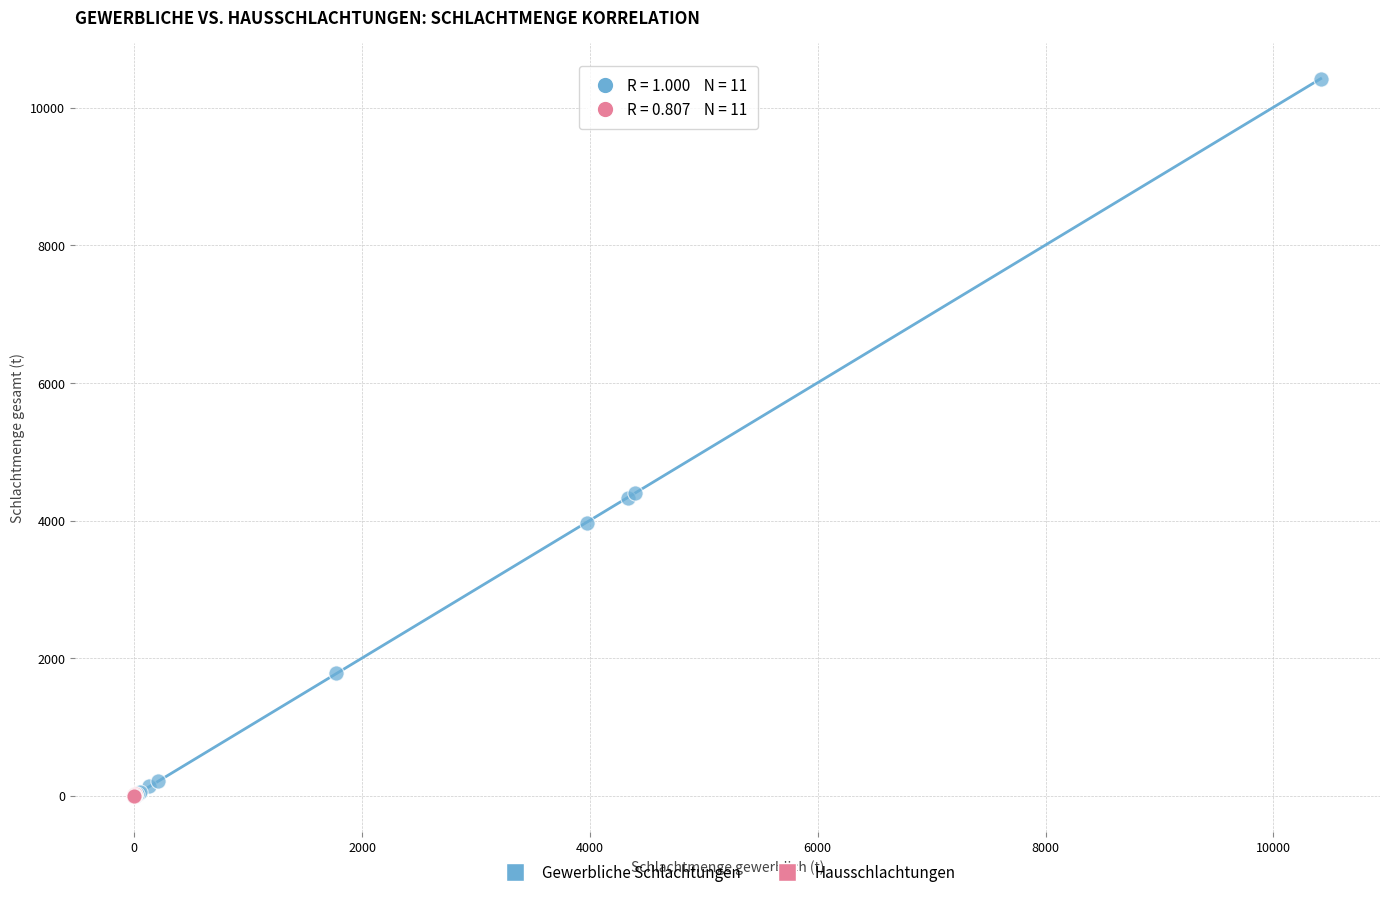

Which series reaches the maximum Y coordinate?

Gewerbliche Schlachtungen